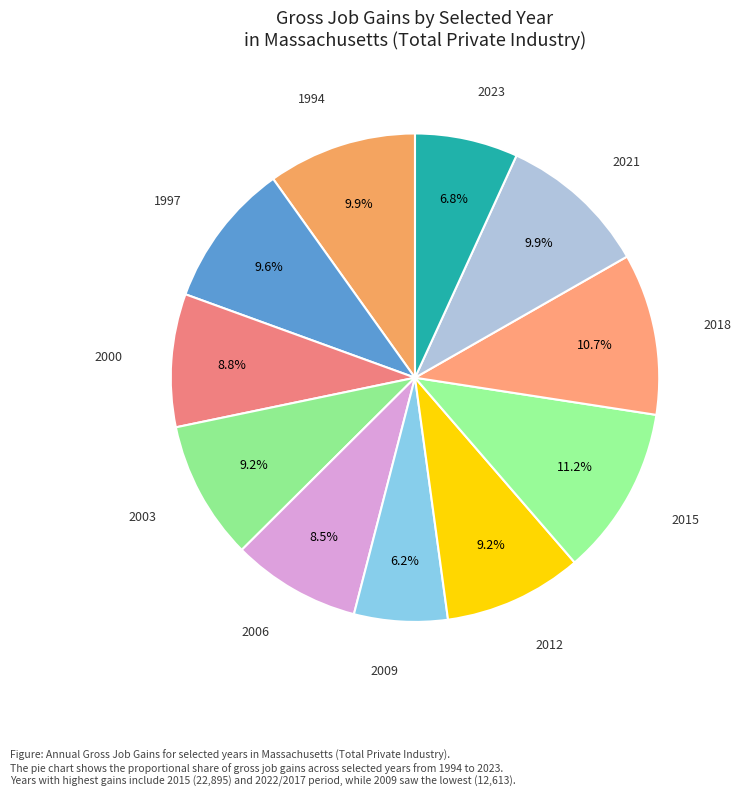

Which slice is the largest?

2015